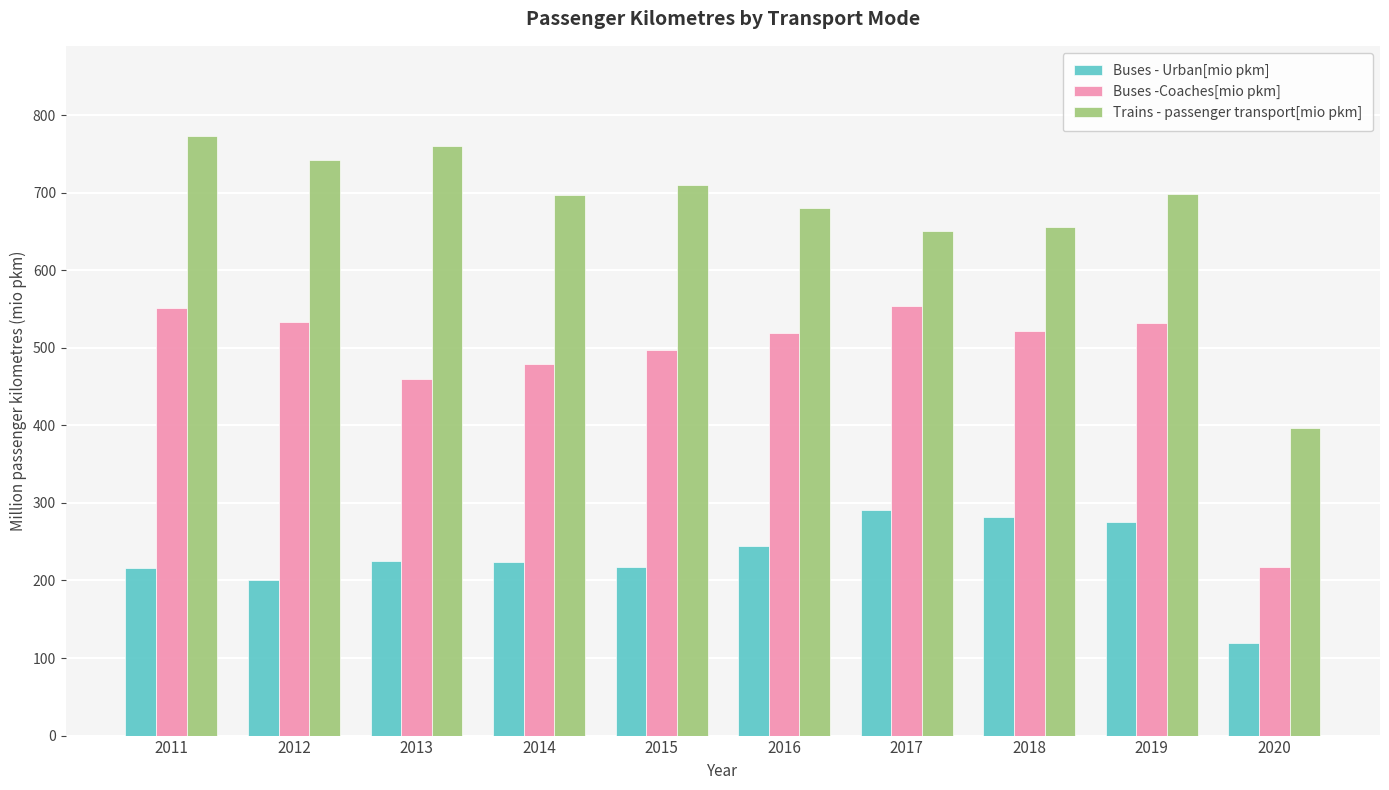

Is the value of Buses -Coaches[mio pkm] at 2020 greater than the value of Trains - passenger transport[mio pkm] at 2012?

No